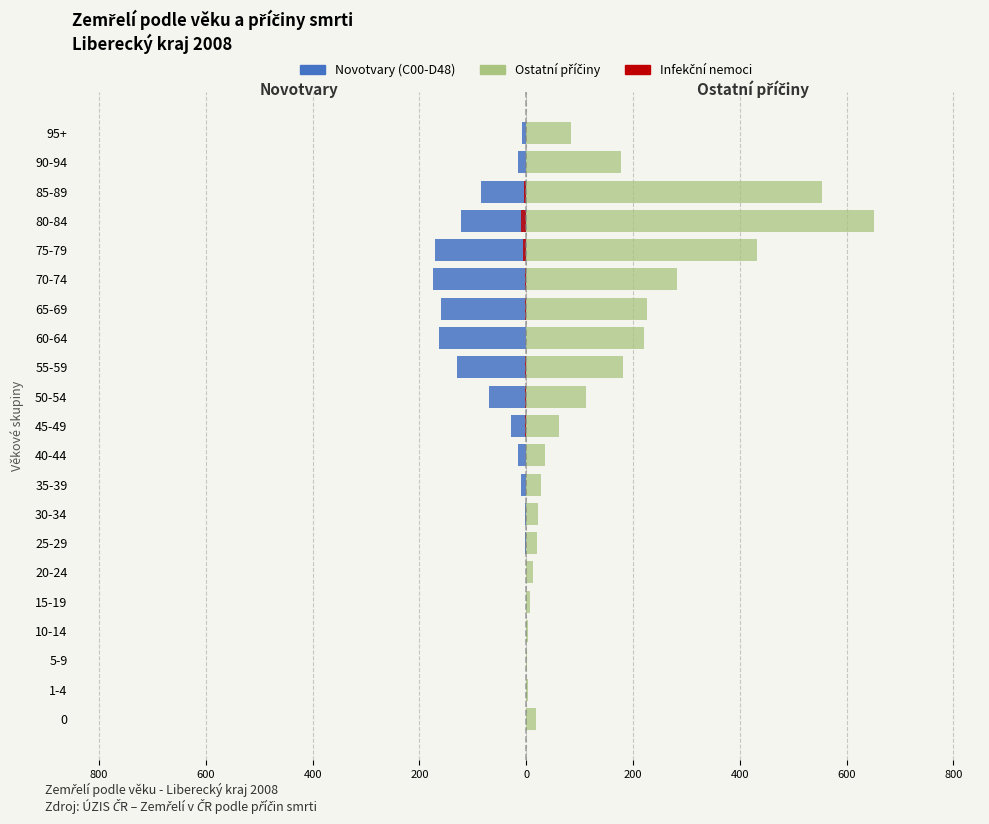

Does the chart contain any negative values?

Yes